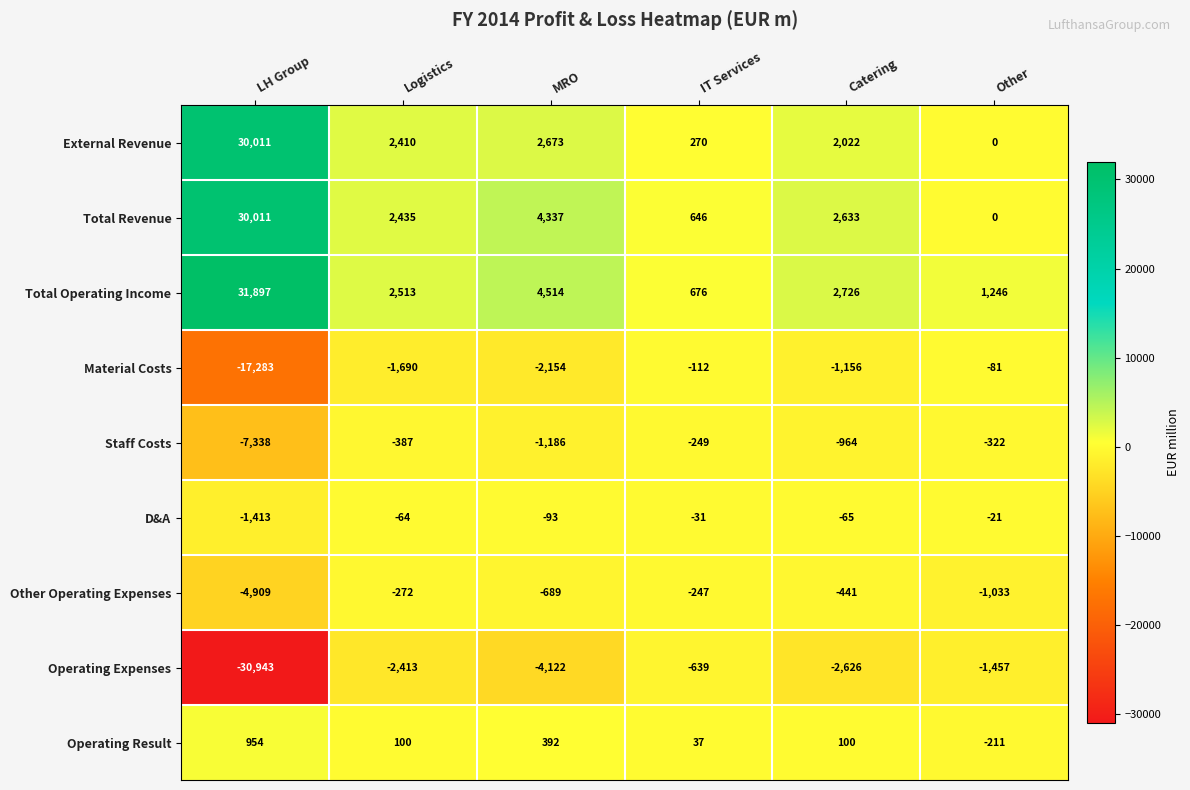

How many categories are shown in the chart?

6